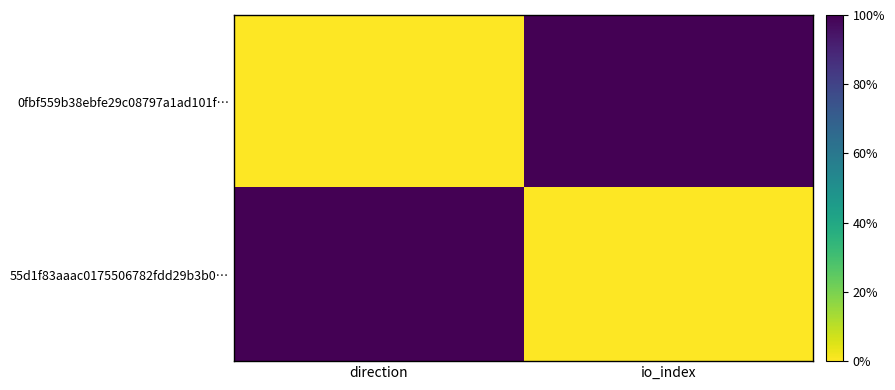

What is the maximum value shown in the chart?

1